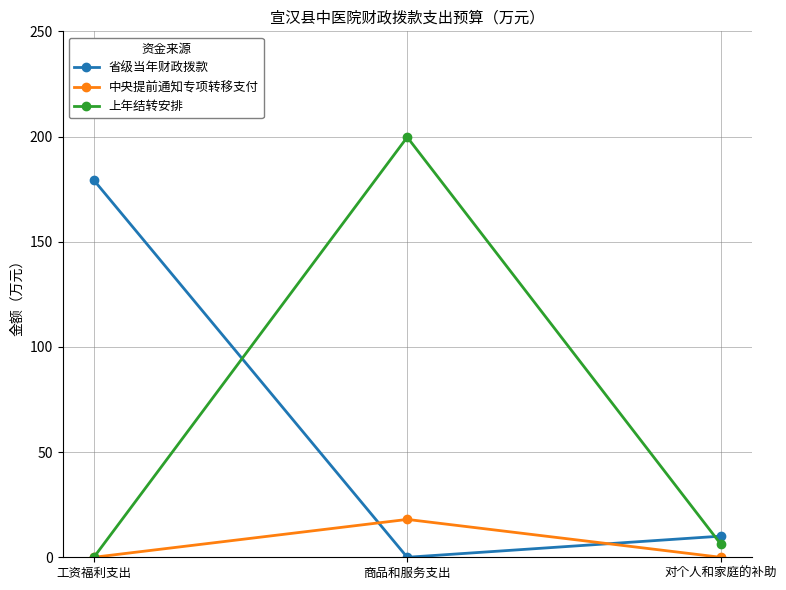

At how many categories does at least one series exceed 156?

2